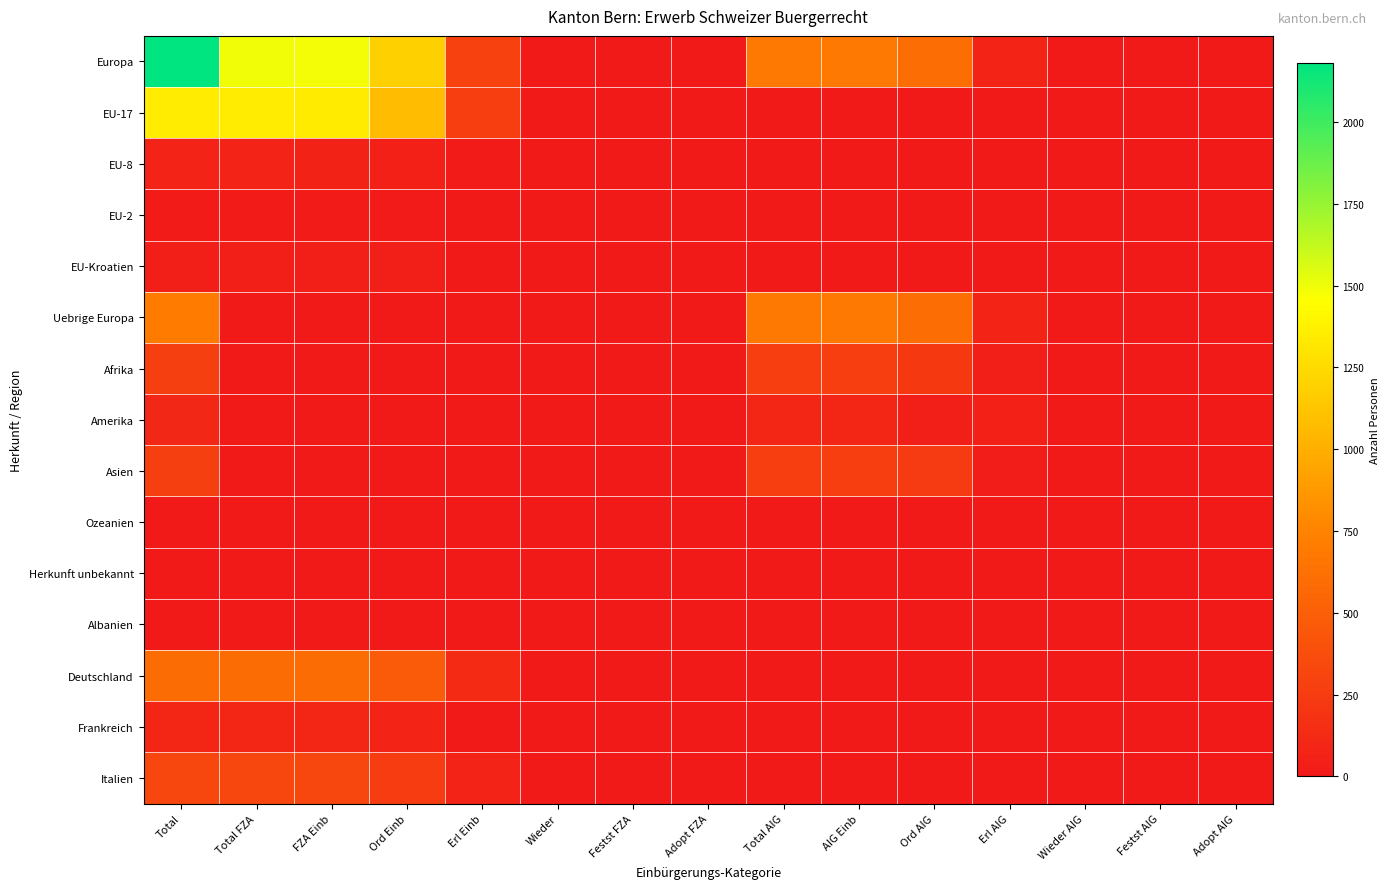

Reading left to right, list all the values displayed in this chart.

Europa: Total=2180	Total FZA=1493	FZA Einb=1484	Ord Einb=1190	Erl Einb=290	Wieder=4	Festst FZA=9	Adopt FZA=0	Total AIG=687	AIG Einb=682	Ord AIG=603	Erl AIG=77	Wieder AIG=2	Festst AIG=4	Adopt AIG=1
EU-17: Total=1347	Total FZA=1347	FZA Einb=1340	Ord Einb=1076	Erl Einb=261	Wieder=3	Festst FZA=7	Adopt FZA=0	Total AIG=0	AIG Einb=0	Ord AIG=0	Erl AIG=0	Wieder AIG=0	Festst AIG=0	Adopt AIG=0
EU-8: Total=69	Total FZA=69	FZA Einb=68	Ord Einb=49	Erl Einb=18	Wieder=1	Festst FZA=1	Adopt FZA=0	Total AIG=0	AIG Einb=0	Ord AIG=0	Erl AIG=0	Wieder AIG=0	Festst AIG=0	Adopt AIG=0
EU-2: Total=19	Total FZA=19	FZA Einb=18	Ord Einb=15	Erl Einb=3	Wieder=0	Festst FZA=1	Adopt FZA=0	Total AIG=0	AIG Einb=0	Ord AIG=0	Erl AIG=0	Wieder AIG=0	Festst AIG=0	Adopt AIG=0
EU-Kroatien: Total=46	Total FZA=46	FZA Einb=46	Ord Einb=39	Erl Einb=7	Wieder=0	Festst FZA=0	Adopt FZA=0	Total AIG=0	AIG Einb=0	Ord AIG=0	Erl AIG=0	Wieder AIG=0	Festst AIG=0	Adopt AIG=0
Uebrige Europa: Total=699	Total FZA=12	FZA Einb=12	Ord Einb=11	Erl Einb=1	Wieder=0	Festst FZA=0	Adopt FZA=0	Total AIG=687	AIG Einb=682	Ord AIG=603	Erl AIG=77	Wieder AIG=2	Festst AIG=4	Adopt AIG=1
Afrika: Total=270	Total FZA=8	FZA Einb=8	Ord Einb=8	Erl Einb=0	Wieder=0	Festst FZA=0	Adopt FZA=0	Total AIG=262	AIG Einb=260	Ord AIG=221	Erl AIG=37	Wieder AIG=2	Festst AIG=2	Adopt AIG=0
Amerika: Total=102	Total FZA=9	FZA Einb=9	Ord Einb=8	Erl Einb=1	Wieder=0	Festst FZA=0	Adopt FZA=0	Total AIG=93	AIG Einb=93	Ord AIG=40	Erl AIG=51	Wieder AIG=2	Festst AIG=0	Adopt AIG=0
Asien: Total=272	Total FZA=5	FZA Einb=5	Ord Einb=5	Erl Einb=0	Wieder=0	Festst FZA=0	Adopt FZA=0	Total AIG=267	AIG Einb=265	Ord AIG=236	Erl AIG=29	Wieder AIG=0	Festst AIG=2	Adopt AIG=0
Ozeanien: Total=5	Total FZA=1	FZA Einb=1	Ord Einb=1	Erl Einb=0	Wieder=0	Festst FZA=0	Adopt FZA=0	Total AIG=4	AIG Einb=4	Ord AIG=2	Erl AIG=1	Wieder AIG=1	Festst AIG=0	Adopt AIG=0
Herkunft unbekannt: Total=7	Total FZA=0	FZA Einb=0	Ord Einb=0	Erl Einb=0	Wieder=0	Festst FZA=0	Adopt FZA=0	Total AIG=7	AIG Einb=7	Ord AIG=7	Erl AIG=0	Wieder AIG=0	Festst AIG=0	Adopt AIG=0
Albanien: Total=1	Total FZA=0	FZA Einb=0	Ord Einb=0	Erl Einb=0	Wieder=0	Festst FZA=0	Adopt FZA=0	Total AIG=1	AIG Einb=1	Ord AIG=0	Erl AIG=1	Wieder AIG=0	Festst AIG=0	Adopt AIG=0
Deutschland: Total=593	Total FZA=593	FZA Einb=591	Ord Einb=469	Erl Einb=121	Wieder=1	Festst FZA=2	Adopt FZA=0	Total AIG=0	AIG Einb=0	Ord AIG=0	Erl AIG=0	Wieder AIG=0	Festst AIG=0	Adopt AIG=0
Frankreich: Total=96	Total FZA=96	FZA Einb=93	Ord Einb=84	Erl Einb=9	Wieder=0	Festst FZA=3	Adopt FZA=0	Total AIG=0	AIG Einb=0	Ord AIG=0	Erl AIG=0	Wieder AIG=0	Festst AIG=0	Adopt AIG=0
Italien: Total=323	Total FZA=323	FZA Einb=323	Ord Einb=250	Erl Einb=72	Wieder=1	Festst FZA=0	Adopt FZA=0	Total AIG=0	AIG Einb=0	Ord AIG=0	Erl AIG=0	Wieder AIG=0	Festst AIG=0	Adopt AIG=0